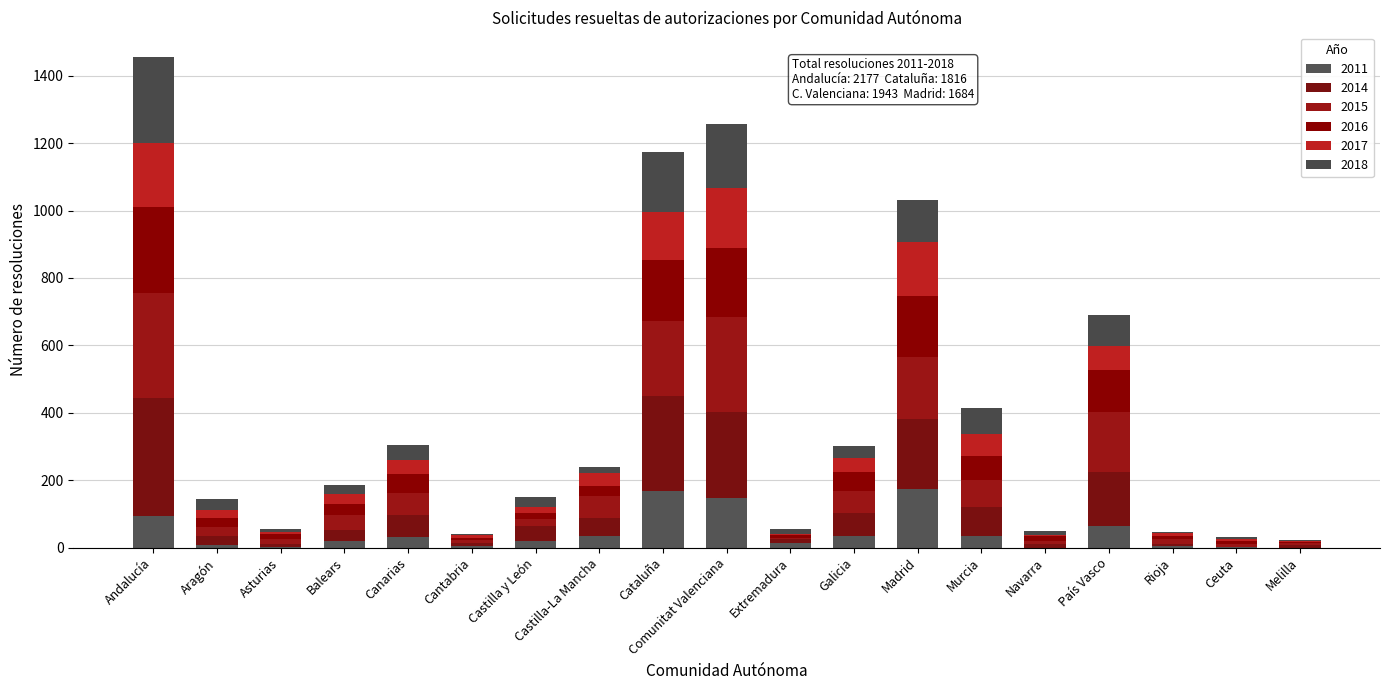

Read the 2015 value at Canarias.

67